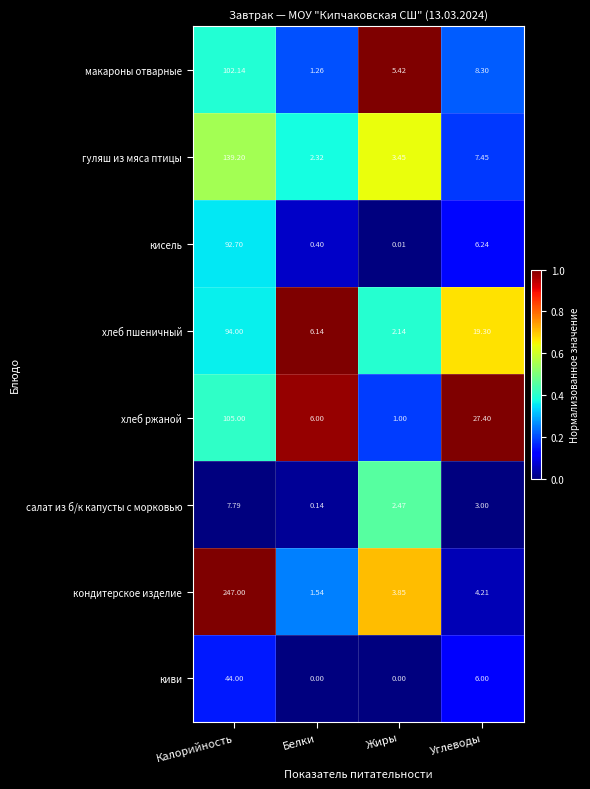

At which label does гуляш из мяса птицы first exceed 7?

Калорийность